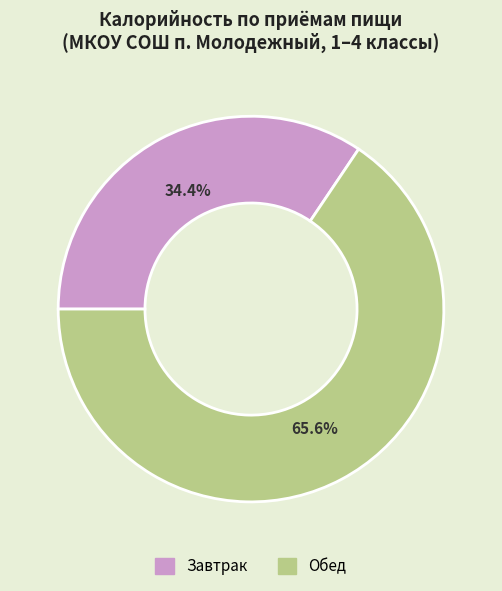

Count the number of slices in the pie.

2